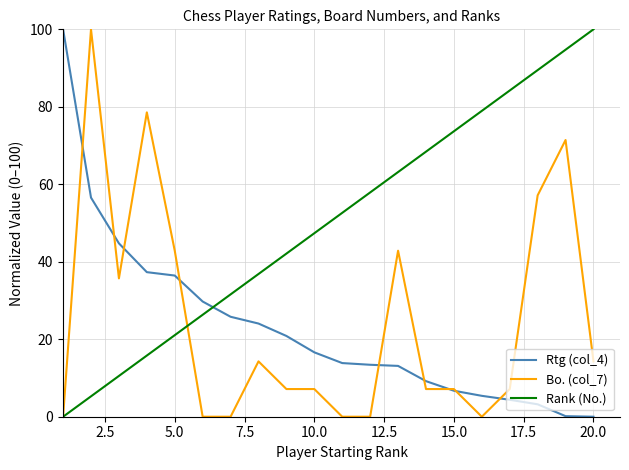

What is the maximum value for Bo. (col_7)?

100.0